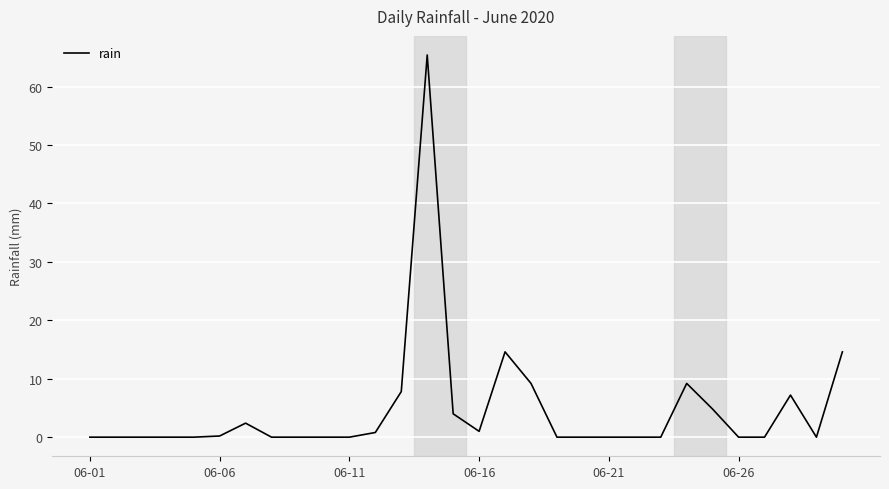

What is the greatest value displayed?

65.4